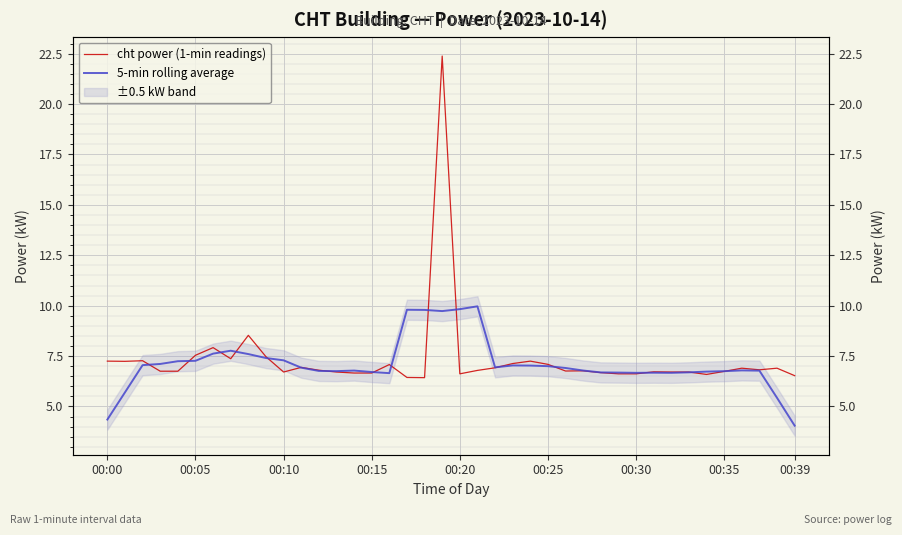

At how many categories does at least one series exceed 12?

1